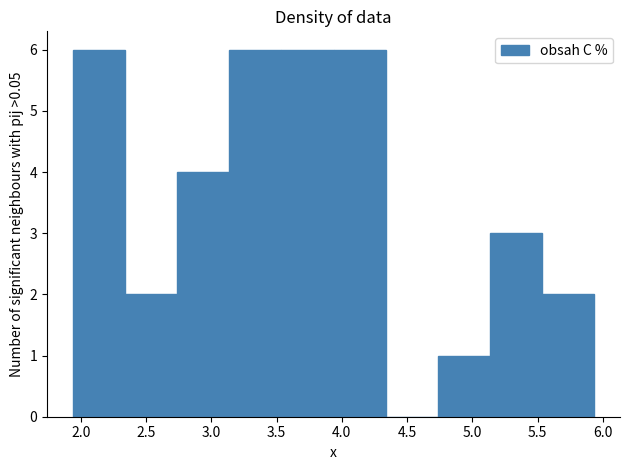

Reading left to right, list every bar in this chart as the range it spans on the x-axis followed by its height. Neither the bar edges nor the heights are printed on the chart, so give them approximately, as read against the axes.

1.95 to 2.35: 6
2.35 to 2.75: 2
2.75 to 3.15: 4
3.15 to 3.55: 6
3.55 to 3.95: 6
3.95 to 4.35: 6
4.35 to 4.75: 0
4.75 to 5.15: 1
5.15 to 5.55: 3
5.55 to 5.95: 2